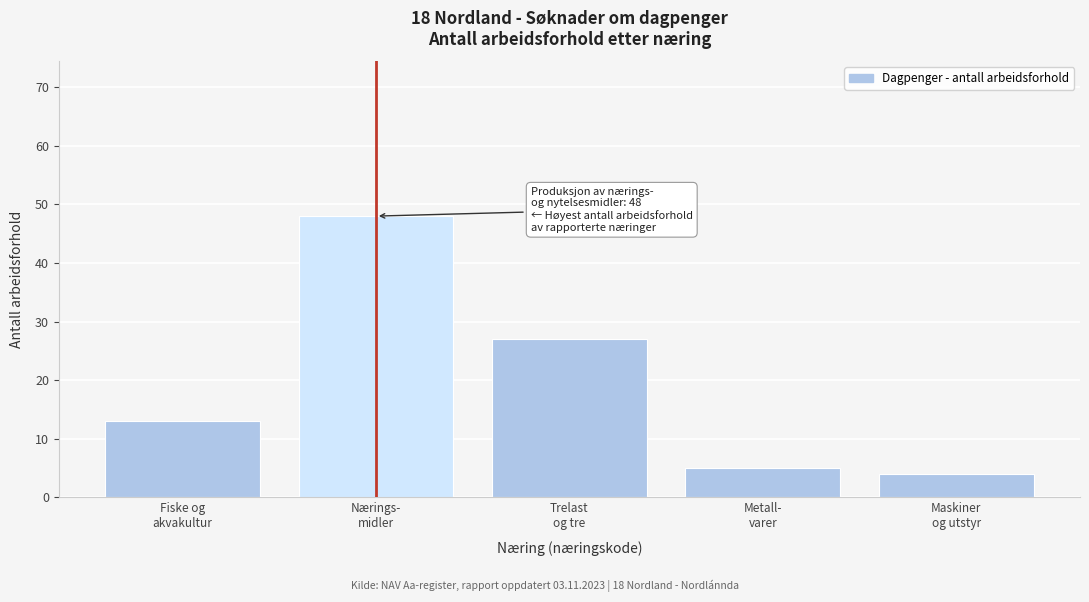

Reading left to right, what are all the values shown in this chart?

13	48	27	5	4